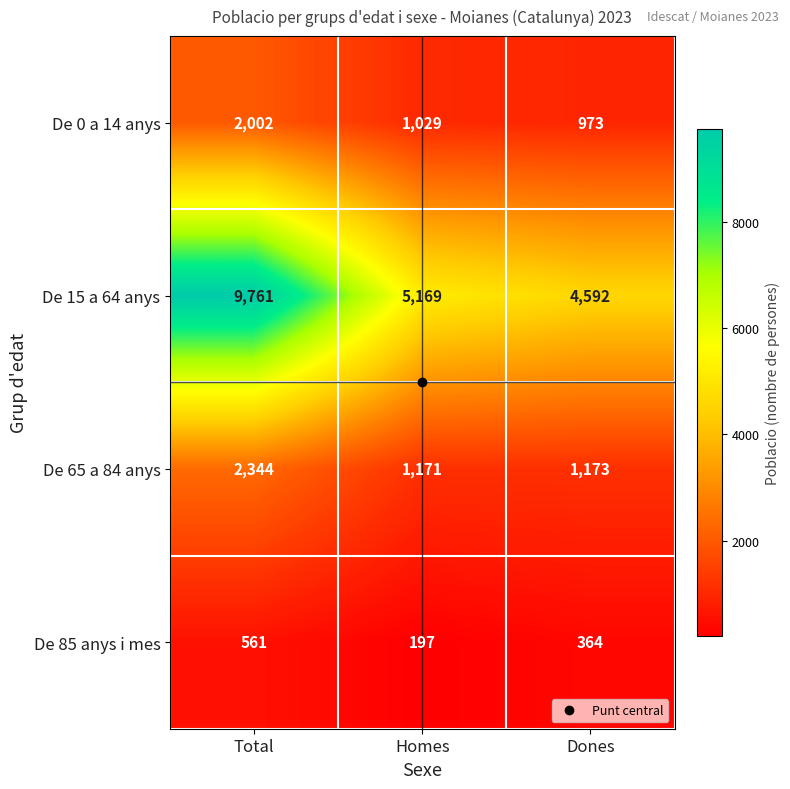

Count the De 85 anys i mes values in the range 197 to 561.

3